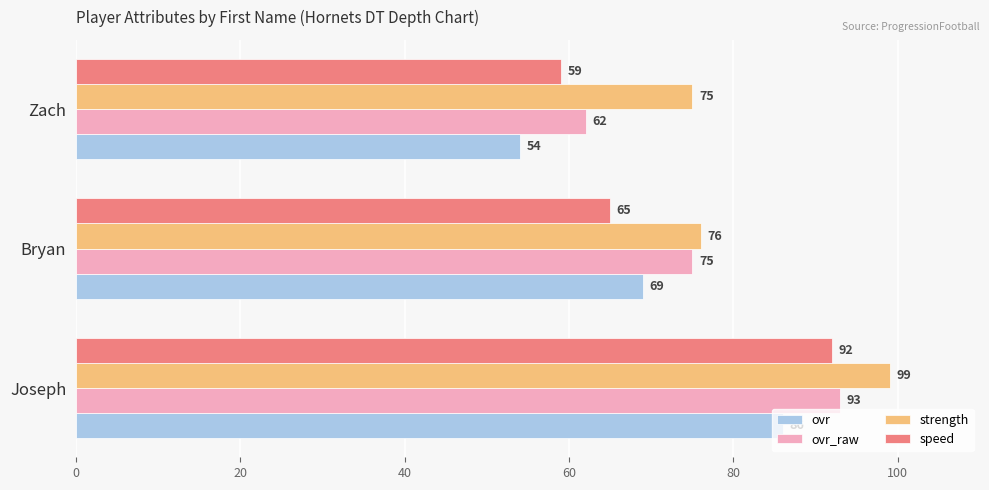

What is the lowest value of the ovr series?

54